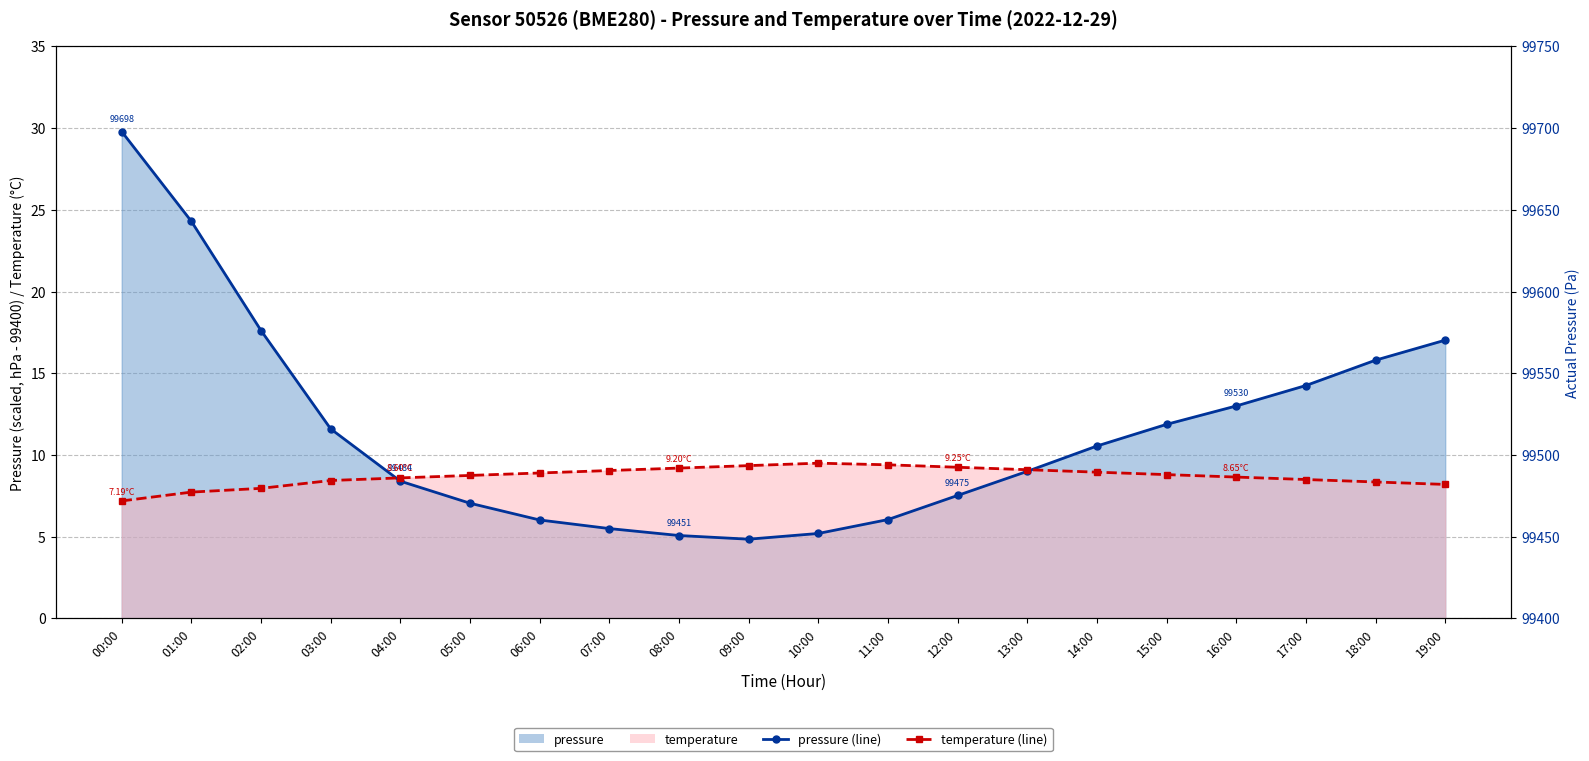

What is the minimum value for pressure (line)?

4.8